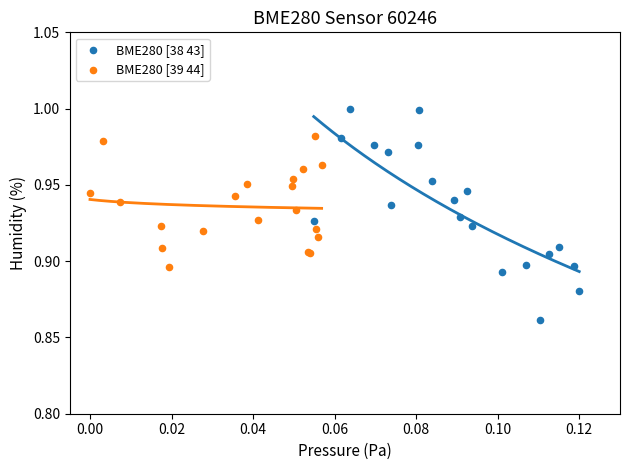

Which series reaches the minimum Y coordinate?

BME280 [38 43]